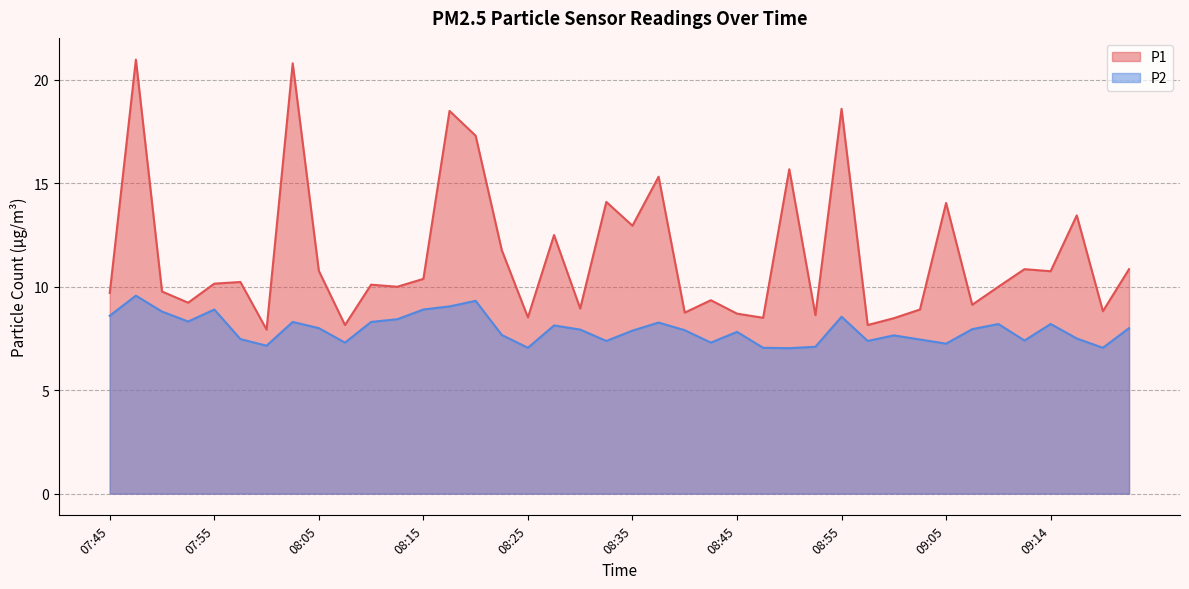

What is the average value of the P2 series?

7.9